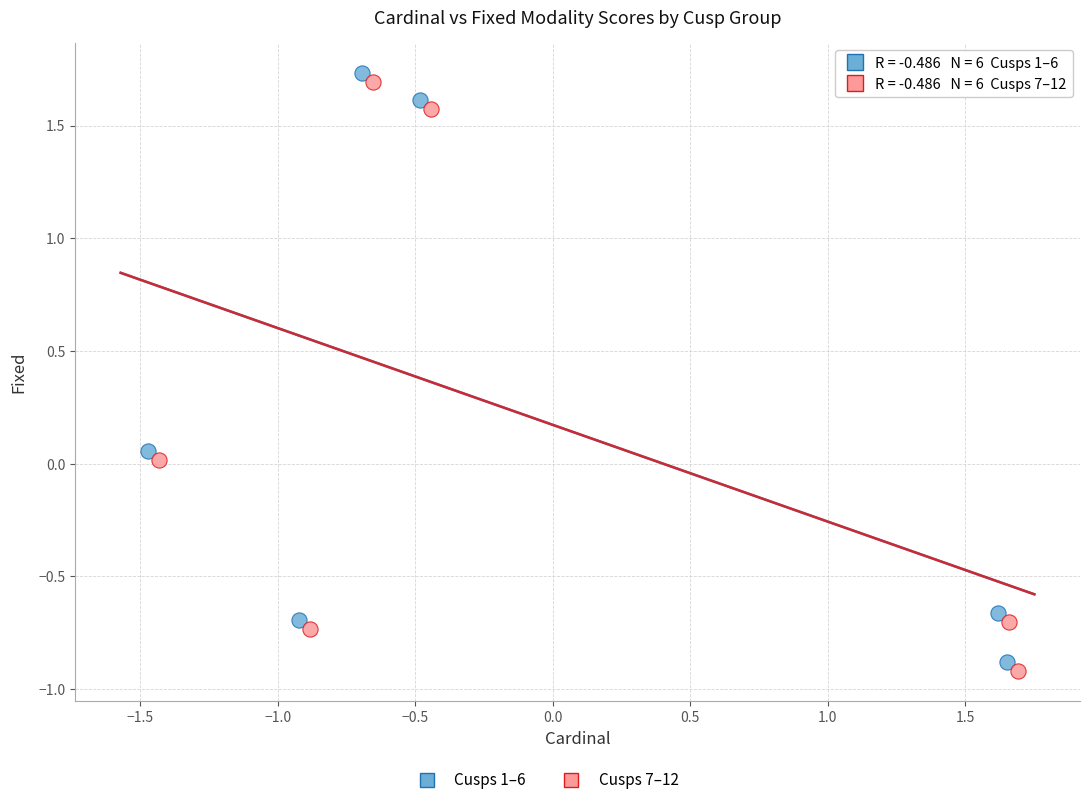

Which series reaches the minimum Y coordinate?

Cusps 7–12